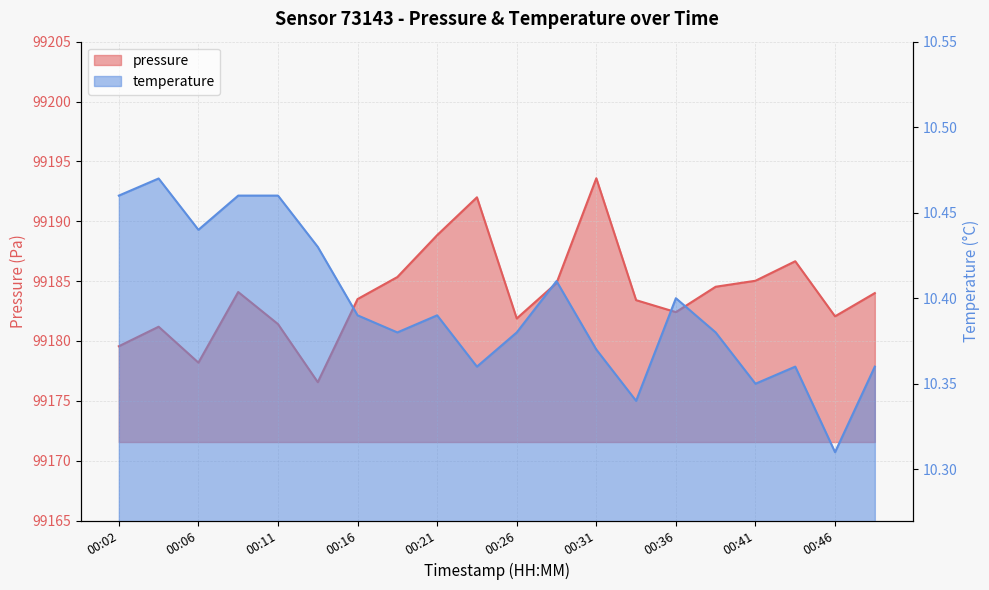

What is the sum of all pressure values?

1983679.1